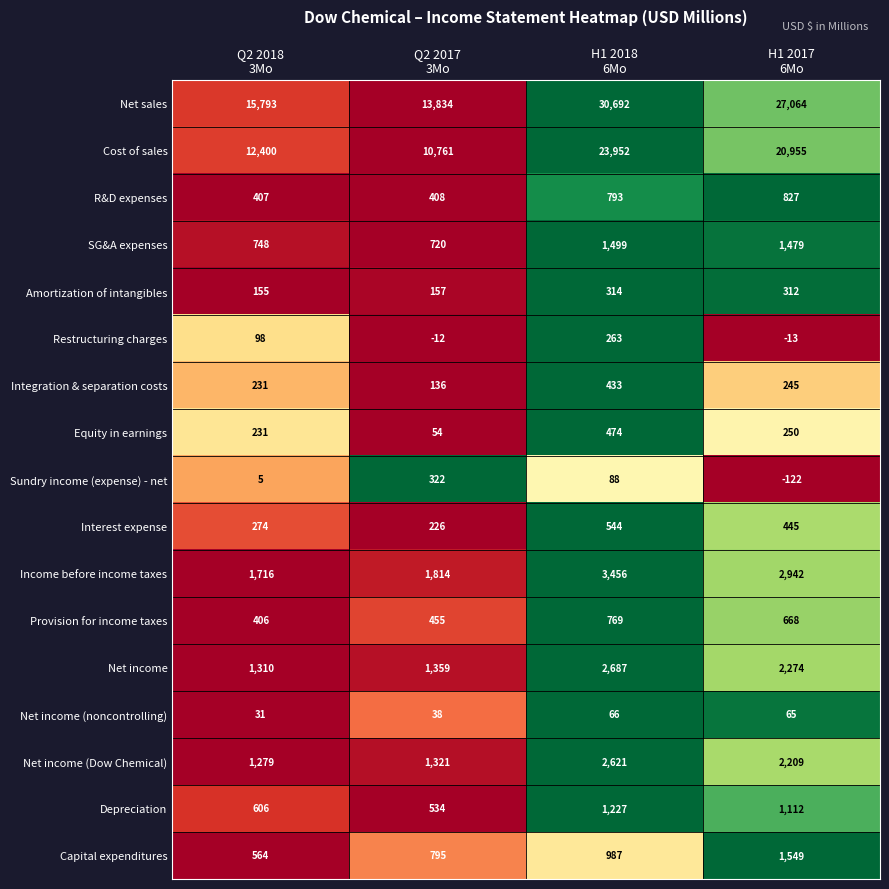

Which series has the largest total across all categories?

Net sales